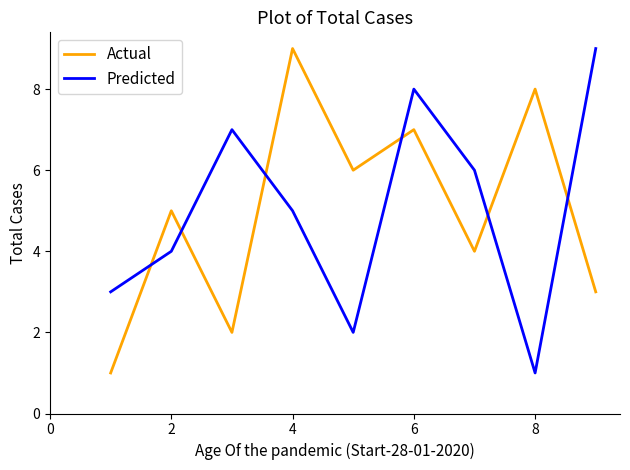

What is the difference between the maximum and minimum values in the Actual series?

8